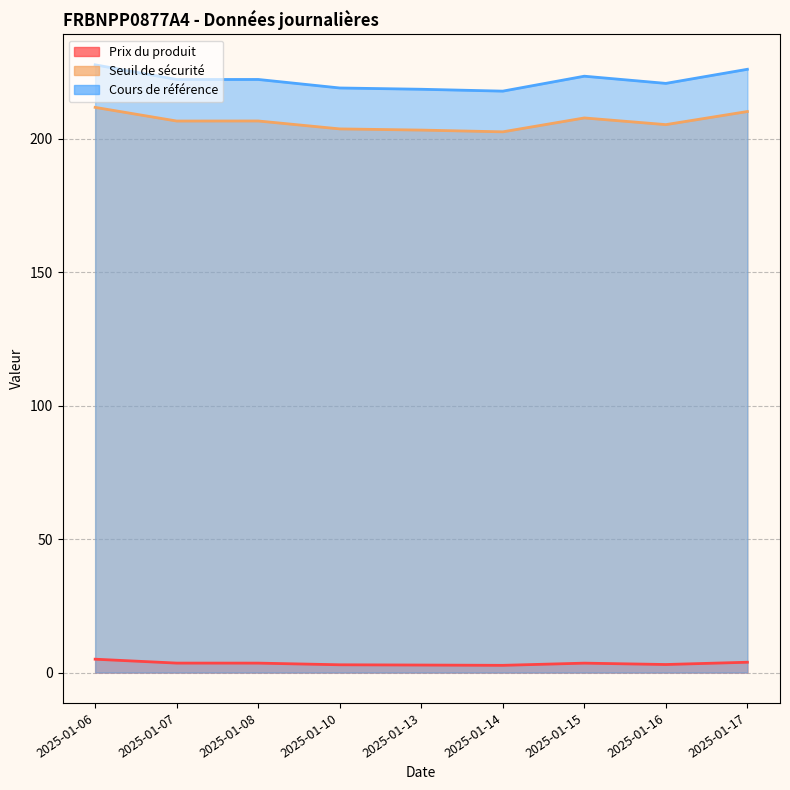

Count the number of categories in the chart.

9